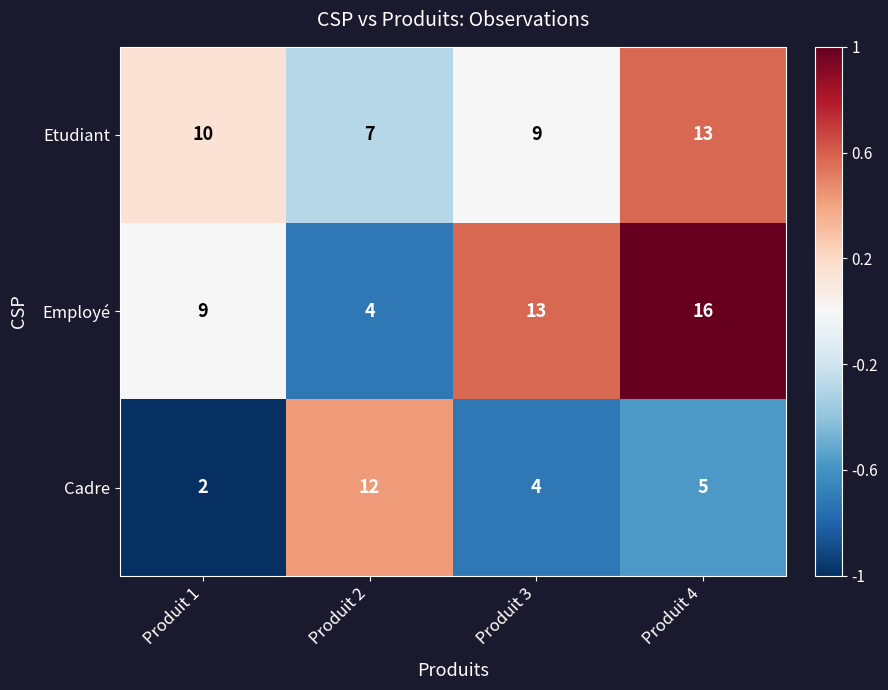

True or false: Etudiant has a value of 3 at Produit 2.

False